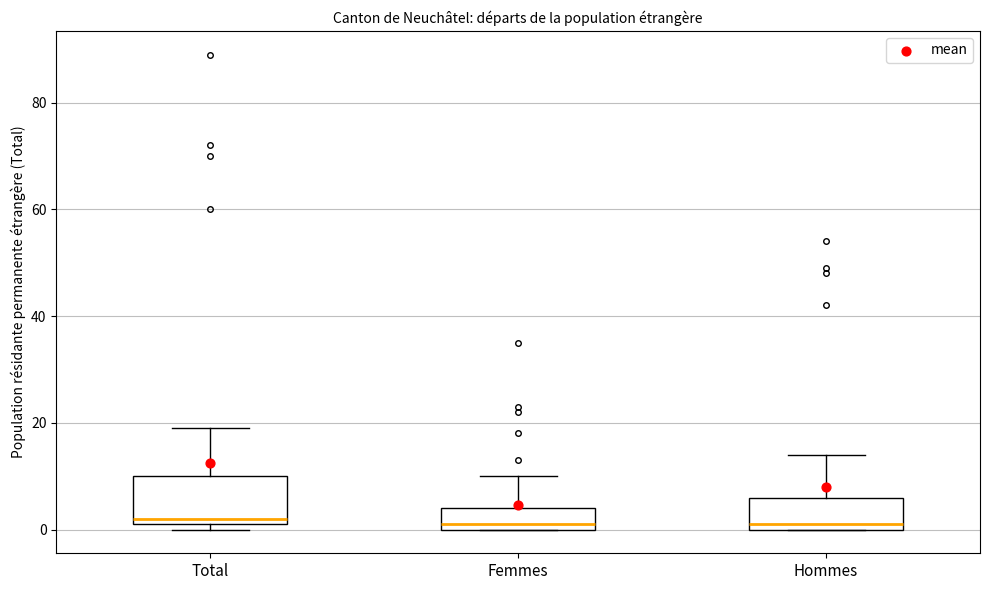

Where does the median line of the box for Hommes sit on the y-axis? The values are not printed on the chart, so give them approximately, as read against the axis.

2